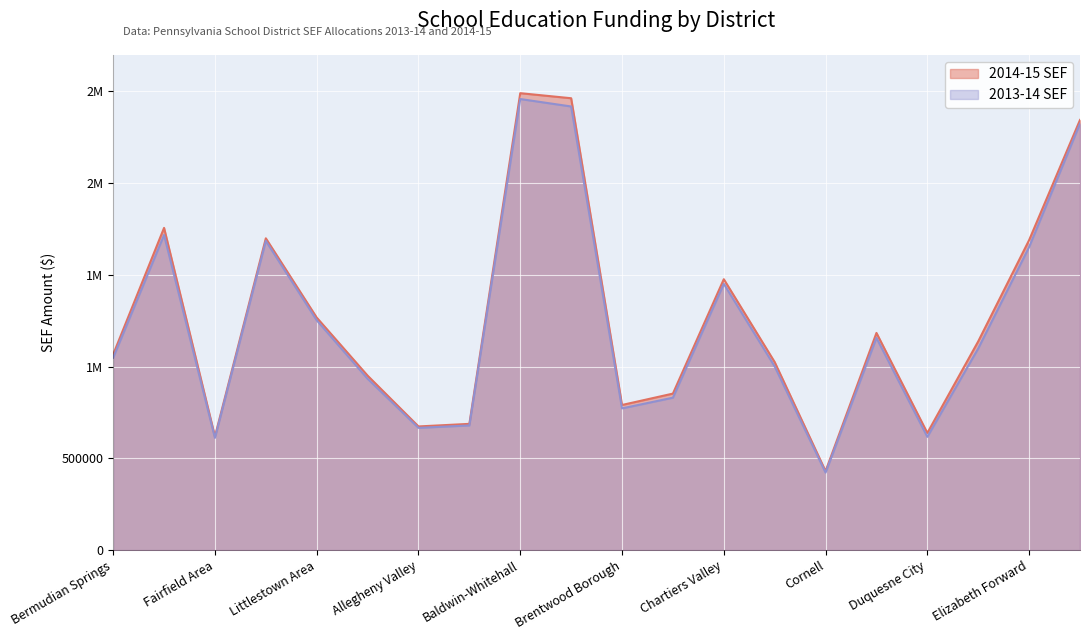

Is it true that 2014-15 SEF equals 1681522.7 at Bethel Park?

False